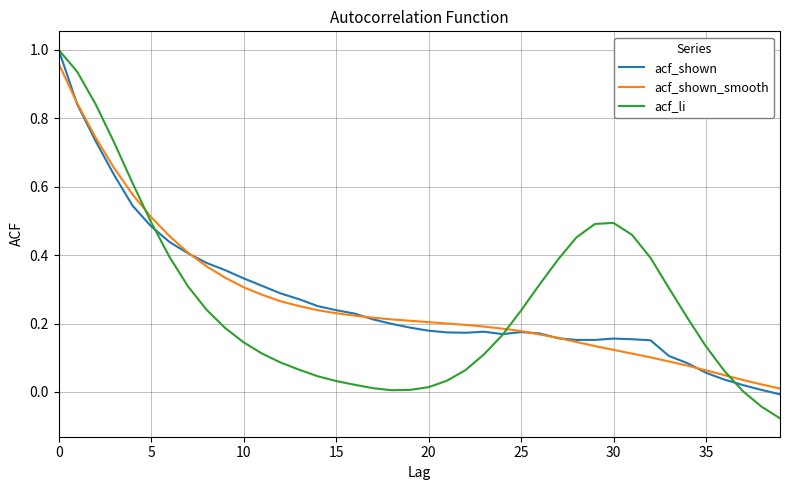

Which series has the widest spread of values?

acf_li